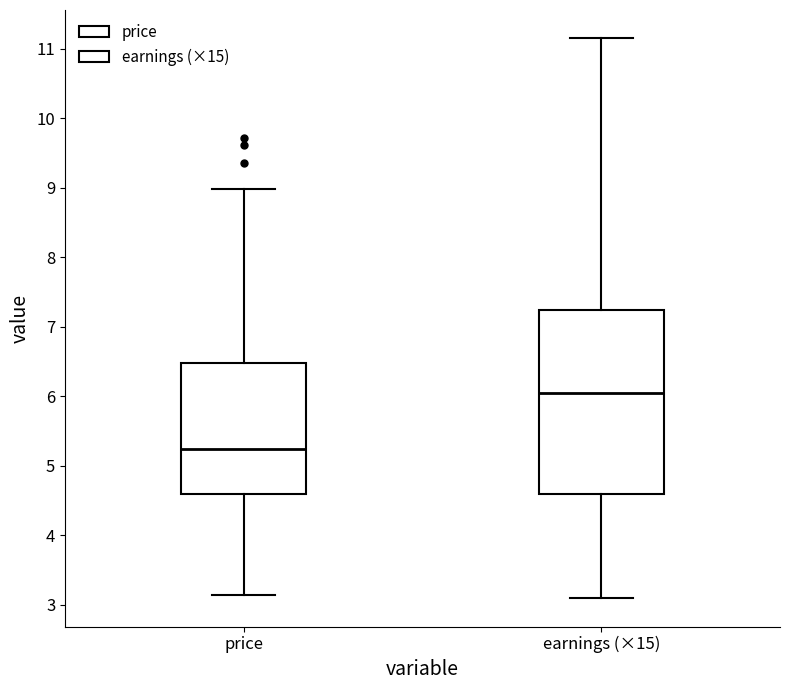

Reading left to right, read every box against the y-axis: the position of its median line, the range the box covers, and the ends of its whiskers. The values are not printed on the chart, so give them approximately, as read against the axis.

price: median 5.2, box 4.6 to 6.5, whiskers 3.1 to 9.0
earnings (×15): median 6.0, box 4.6 to 7.2, whiskers 3.1 to 11.2